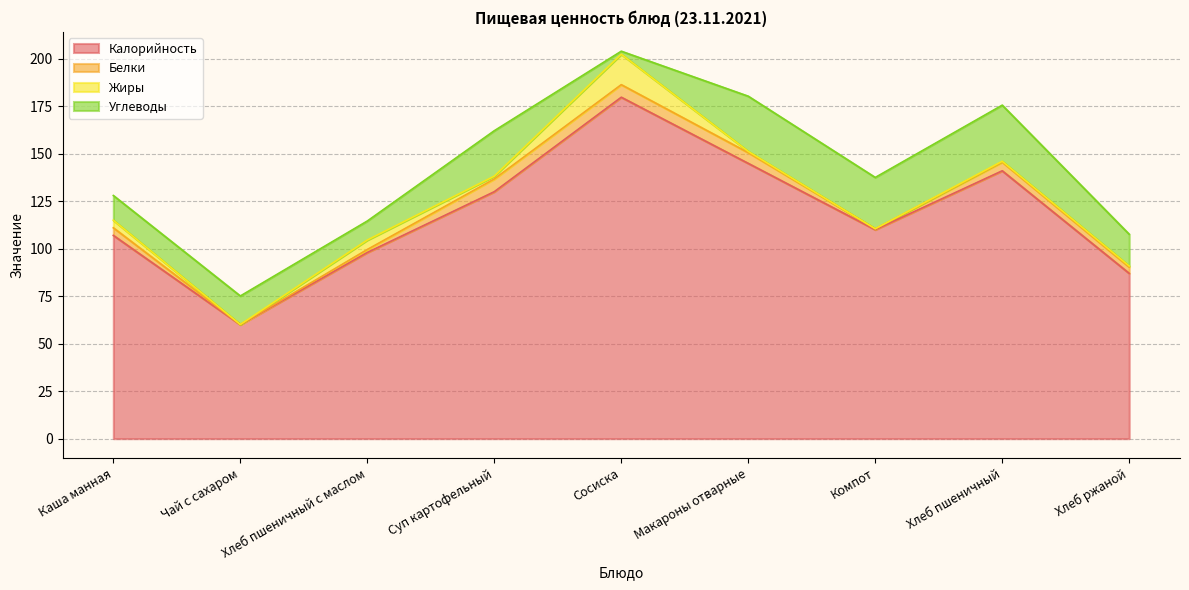

What is the difference between the Белки values at Чай с сахаром and Суп картофельный?

6.6